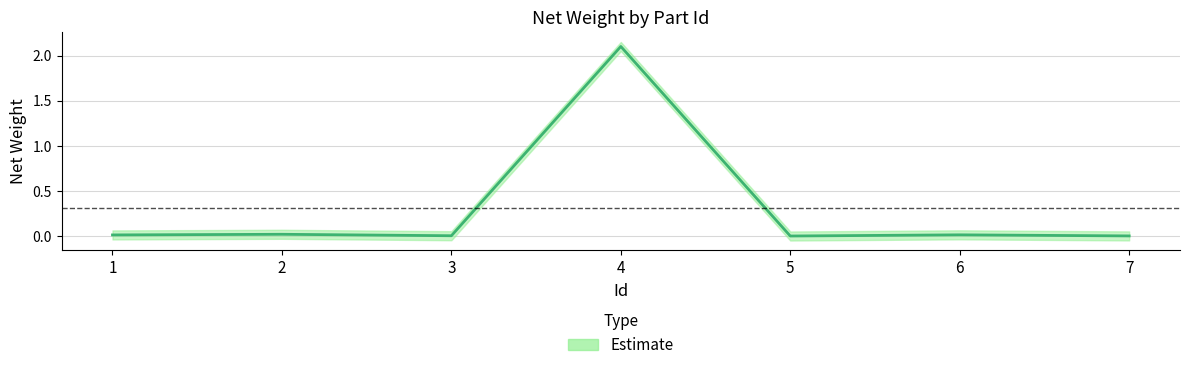

What is the average value?

0.3